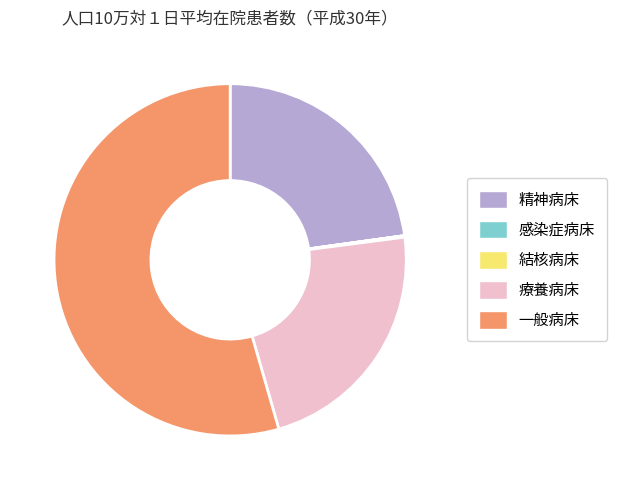

What is the majority slice?

一般病床